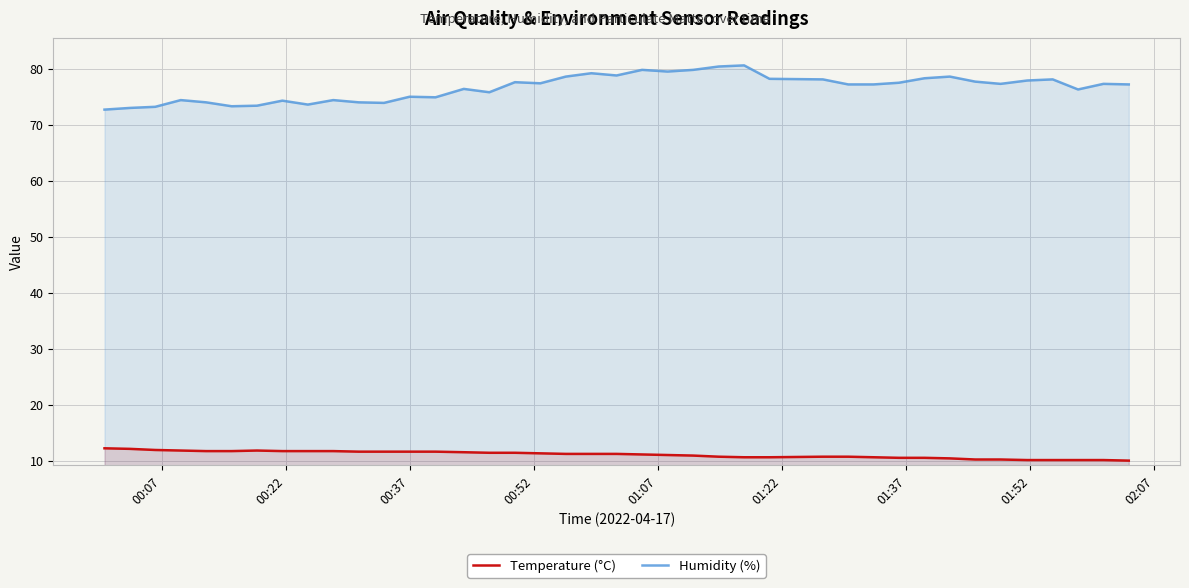

In Humidity (%), how many points are lower than both neighbors (excluding endpoints)?

10